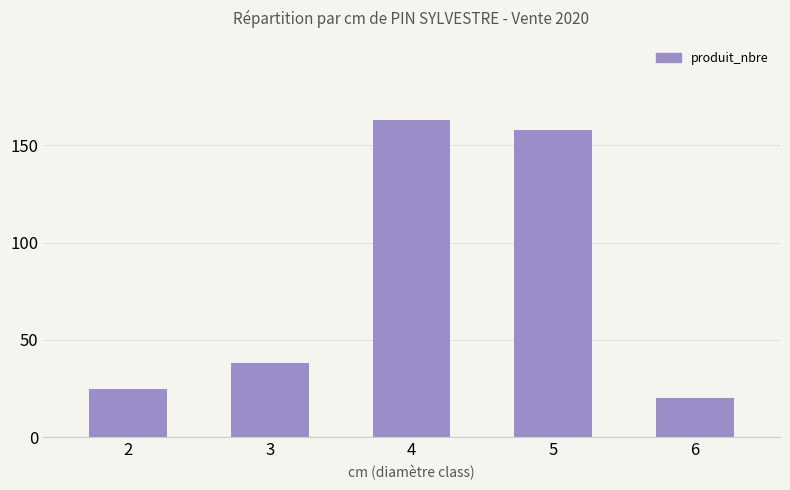

What is the sum of the values at 2 and 5?

183